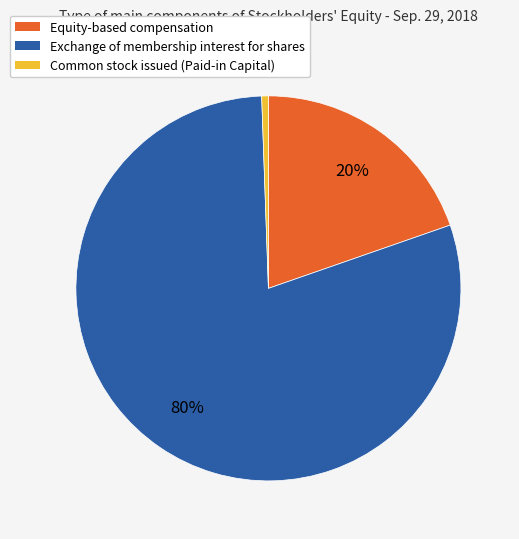

To the nearest percent, what is the average slice percentage?

33%